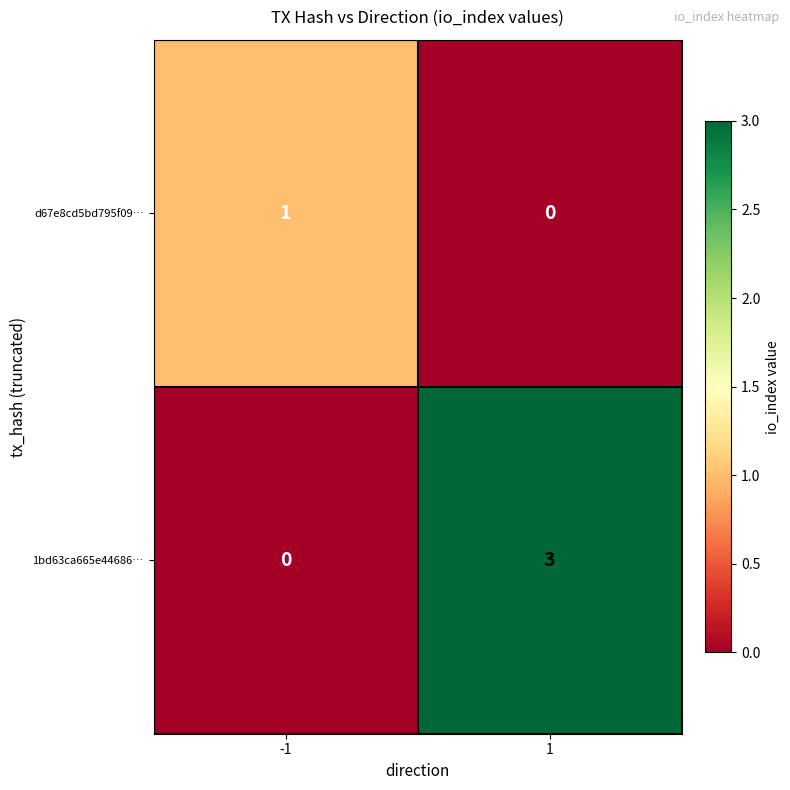

The value of 1bd63ca665e44686… at 1 is 4. True or false?

False